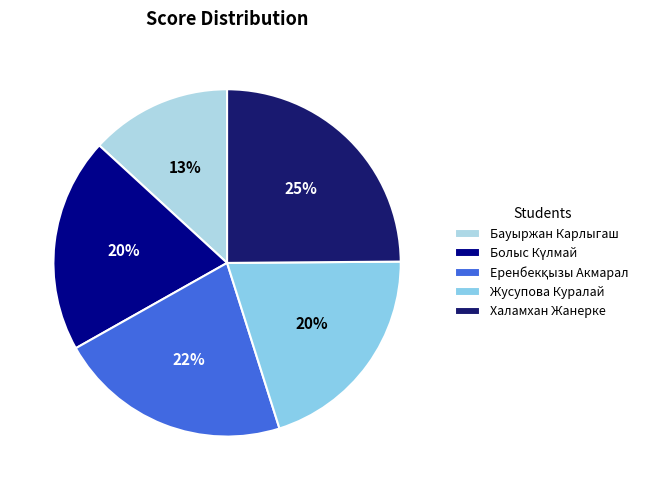

To the nearest percent, what portion does Бауыржан Карлыгаш represent?

13%